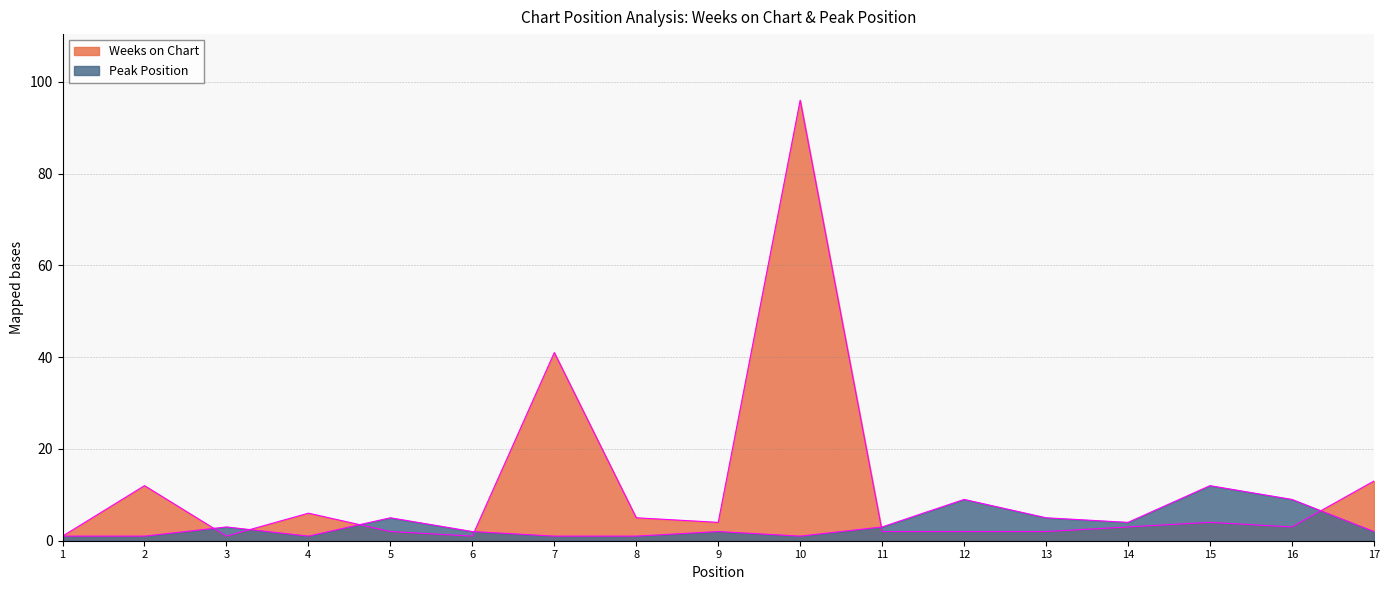

Which series changed the most between 13 and 17?

Weeks on Chart